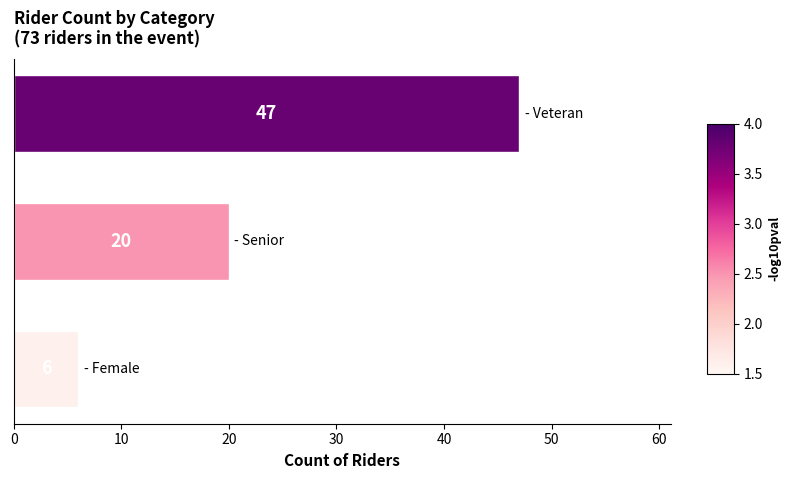

Reading bottom to top, what are all the values shown in this chart?

6	20	47